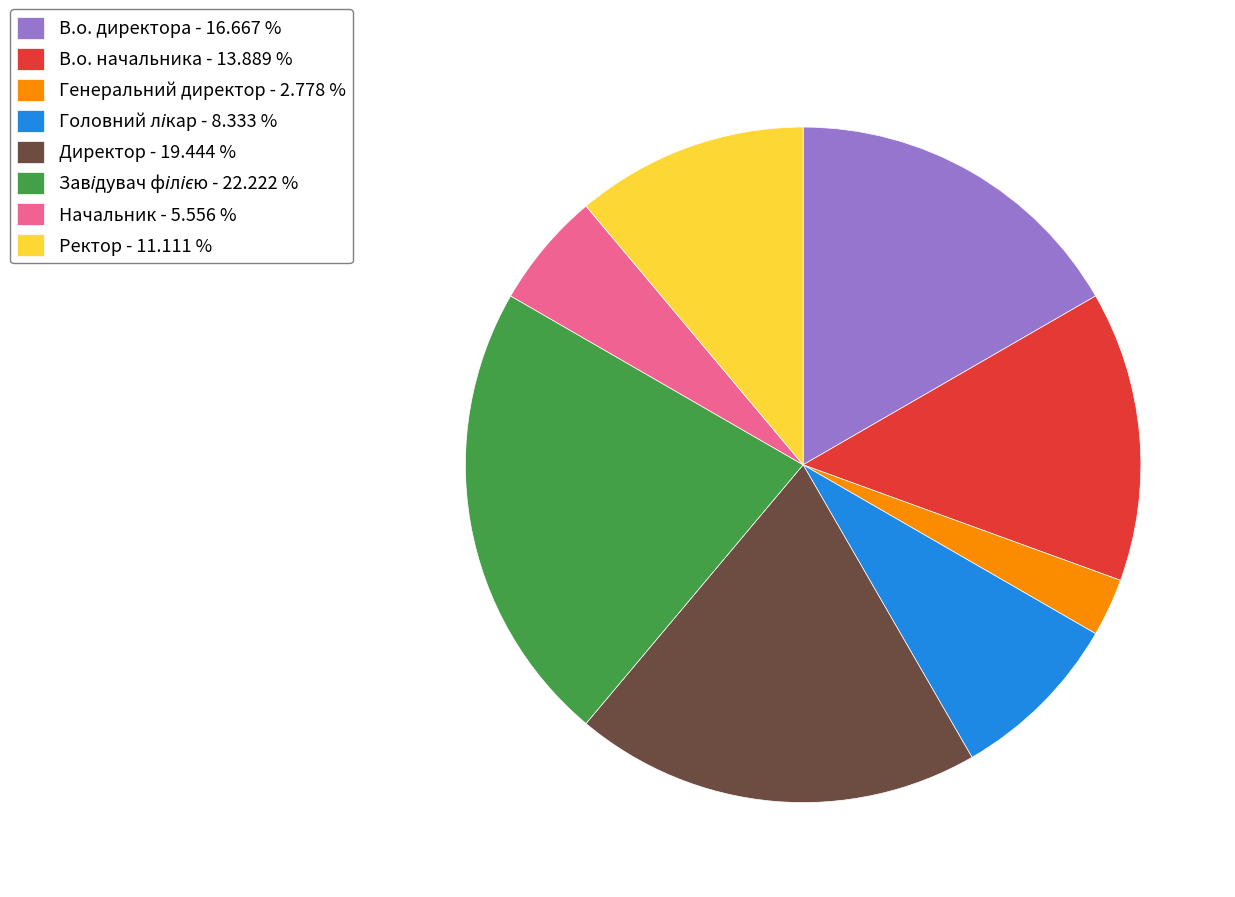

Approximately how many times larger is the value at Директор - 19.444 % compared to Начальник - 5.556 %?

3.5